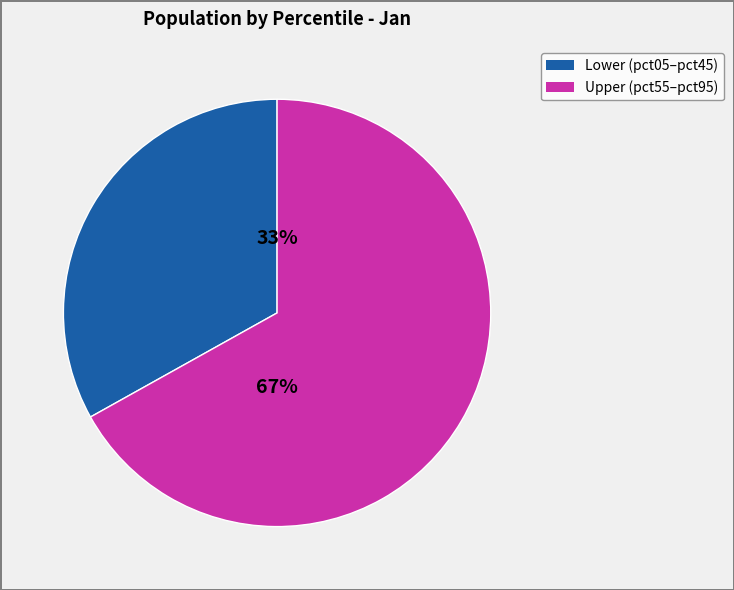

To the nearest percent, what is the difference between the largest and smallest slice percentages?

34%